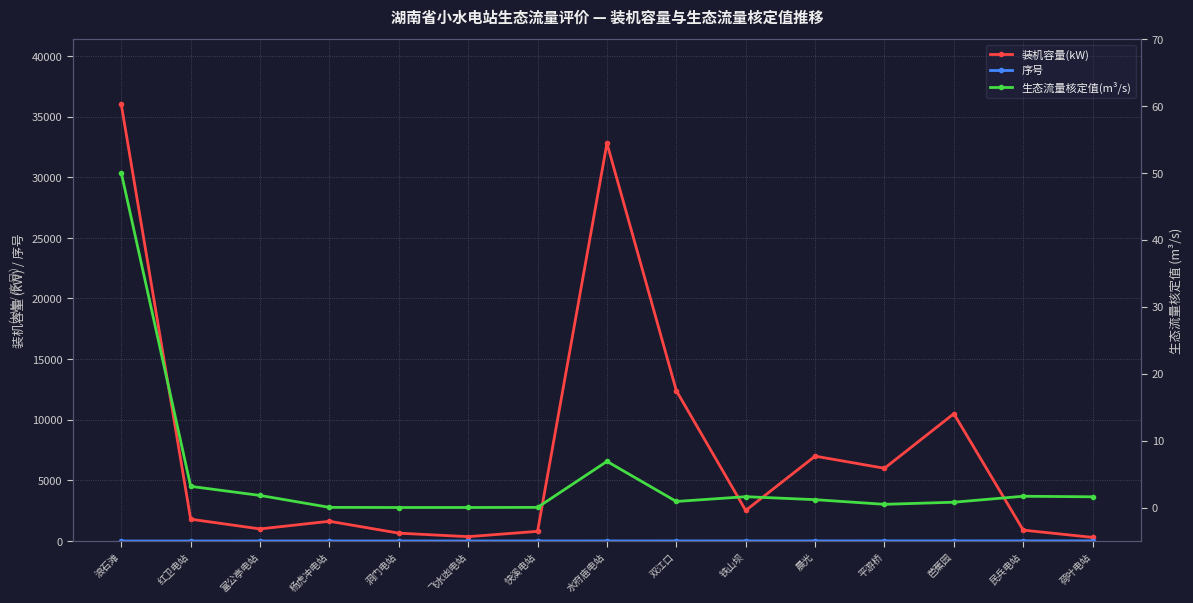

What are all the series names shown in the legend?

装机容量(kW), 序号, 生态流量核定值(m³/s)